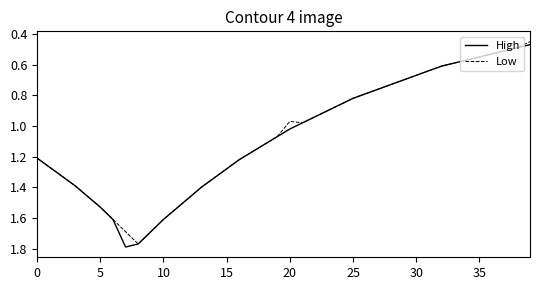

What is the difference between the second highest and minimum values in the Low series?

1.2